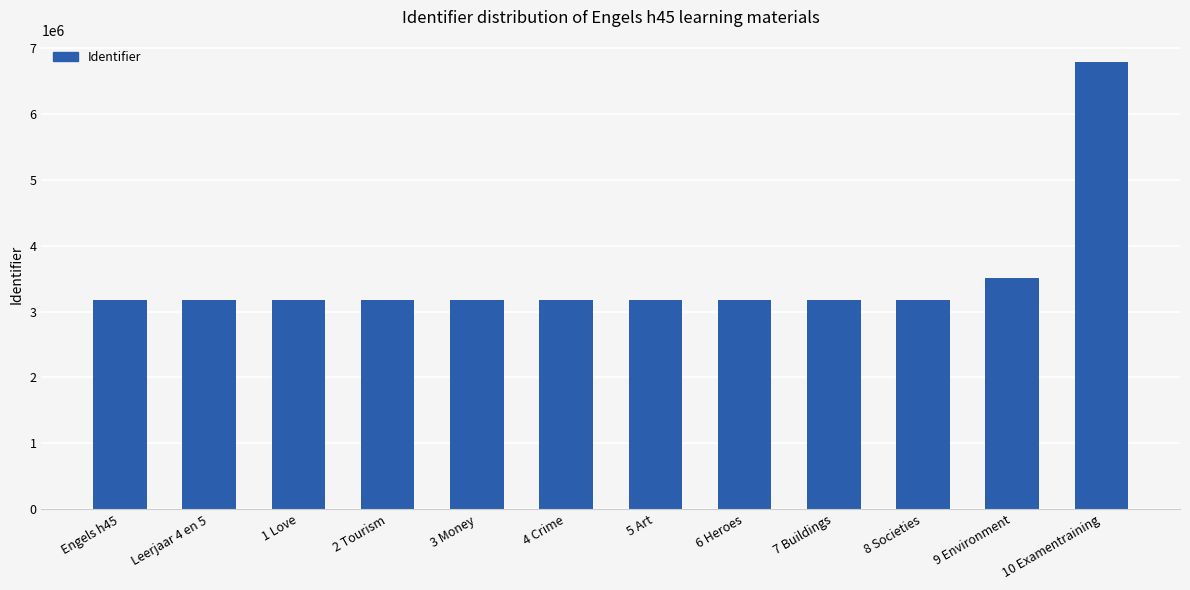

At which category does the chart reach its peak across all series?

10 Examentraining